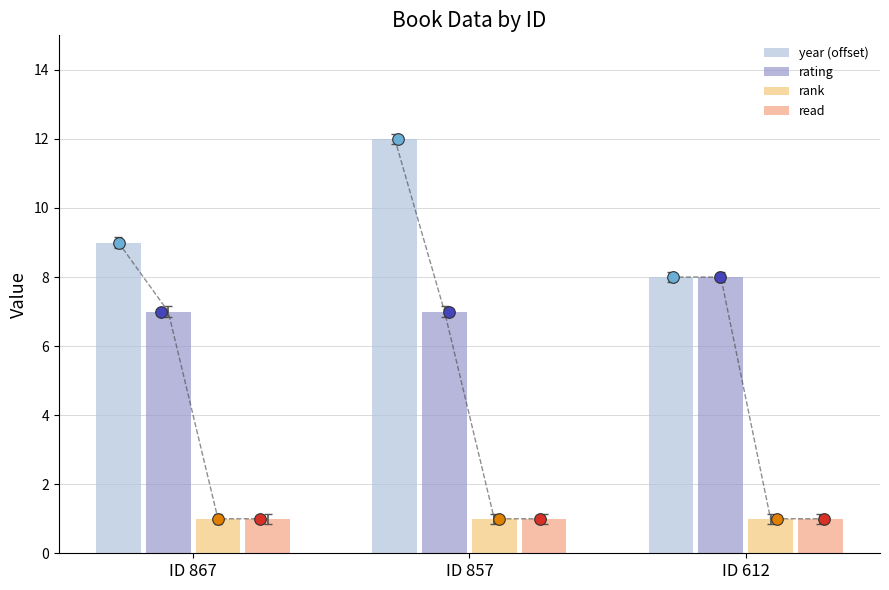

Which series contains the highest Y value?

year (offset)